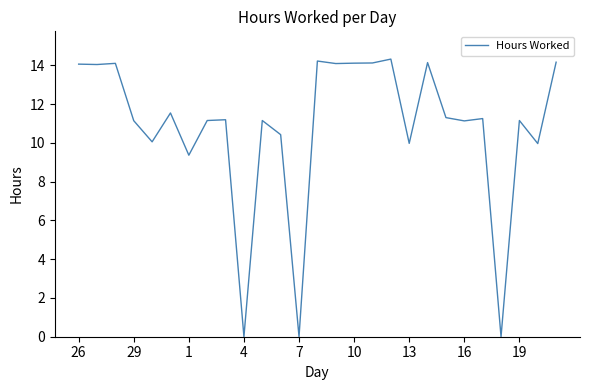

What is the maximum value shown in the chart?

14.3